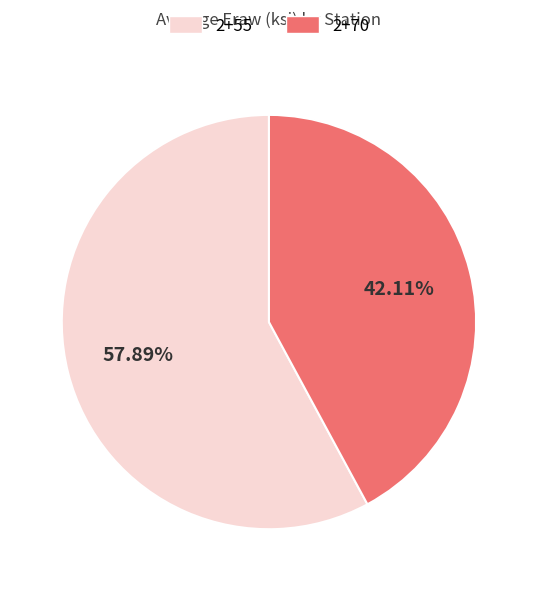

Rank the categories by value from highest to lowest.

2+55, 2+70